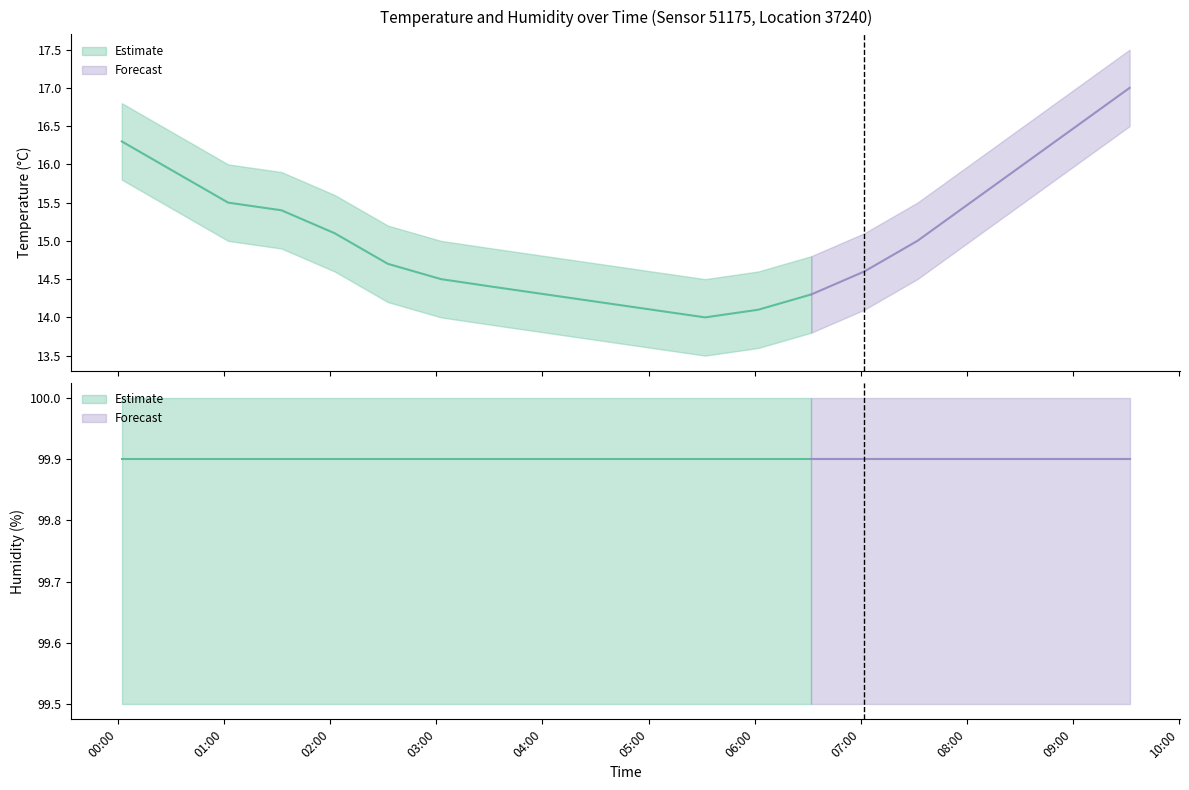

At 01:30, list the series in order from smallest to largest.

temperature, humidity